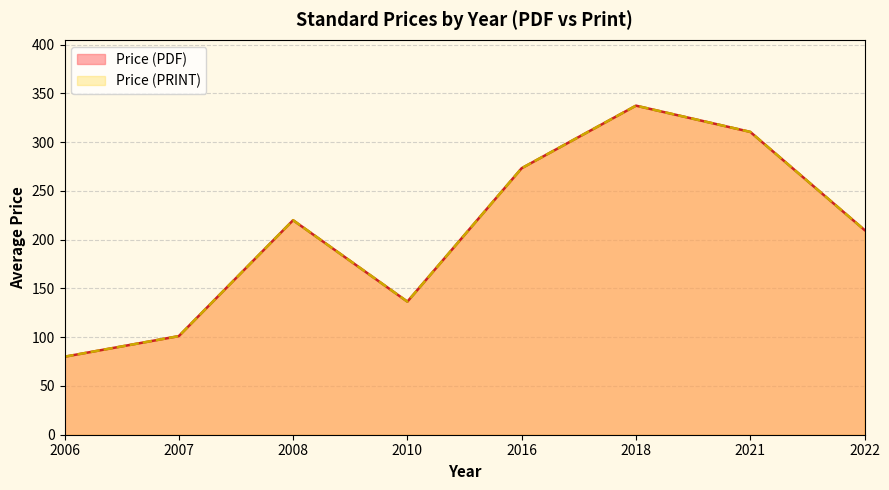

What are all the series names shown in the legend?

Price (PDF), Price (PRINT)